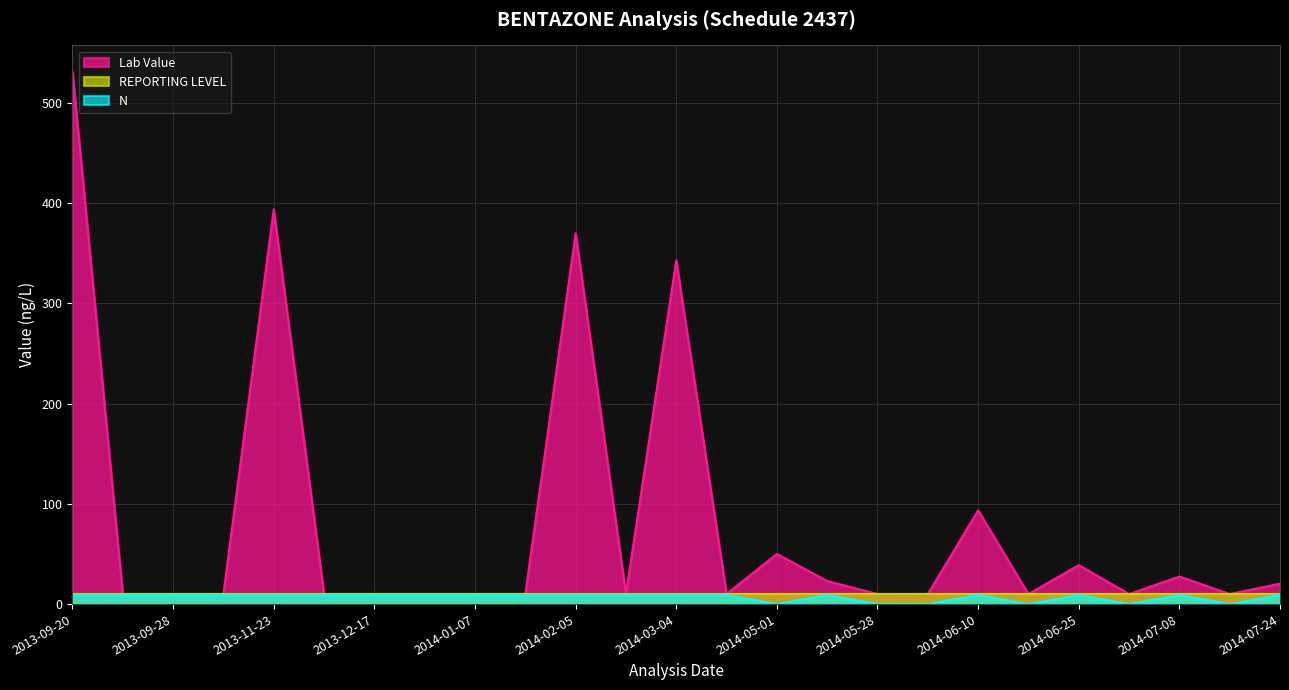

At which label is Lab Value closest to 270?

2014-03-04